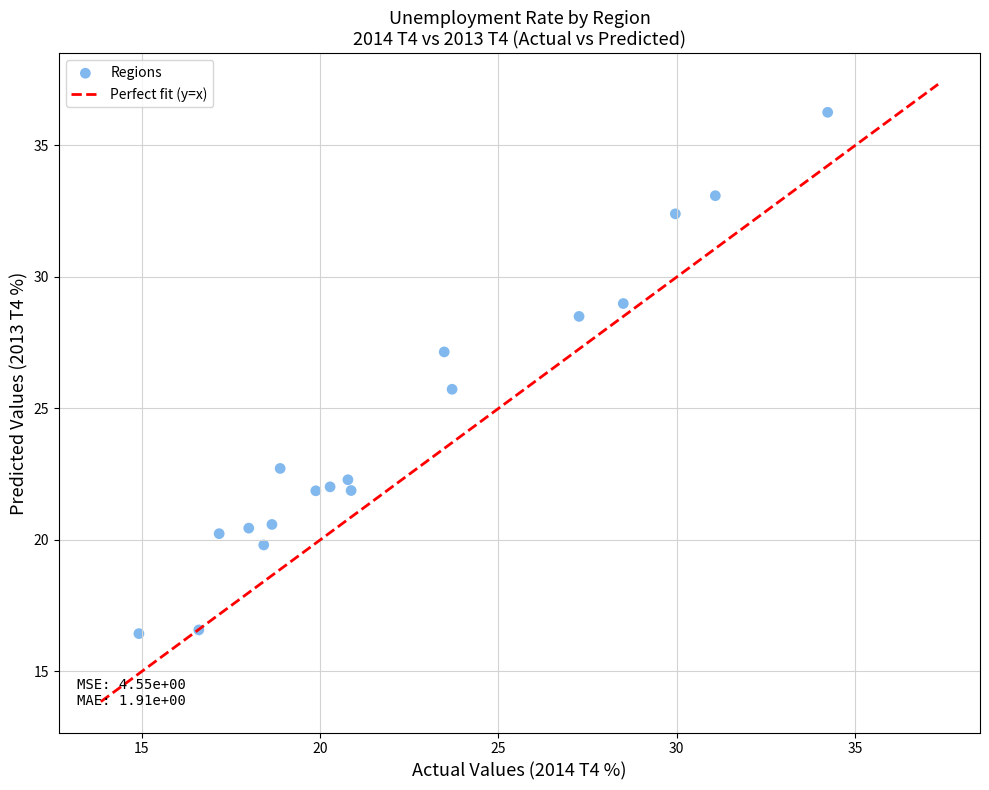

What is the range of Y values (max minus min)?

19.8